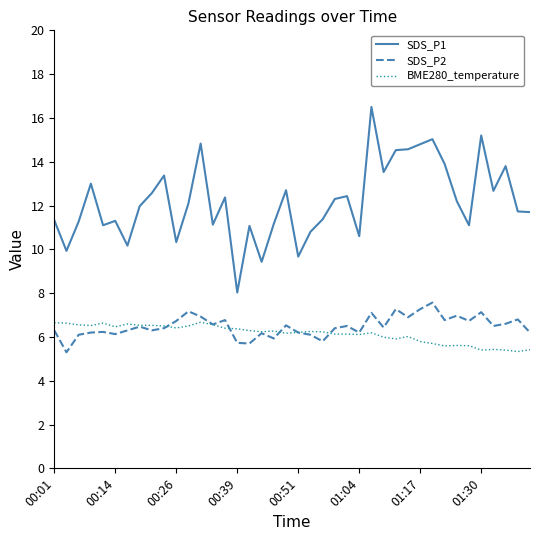

Which series has the largest range (max minus min)?

SDS_P1